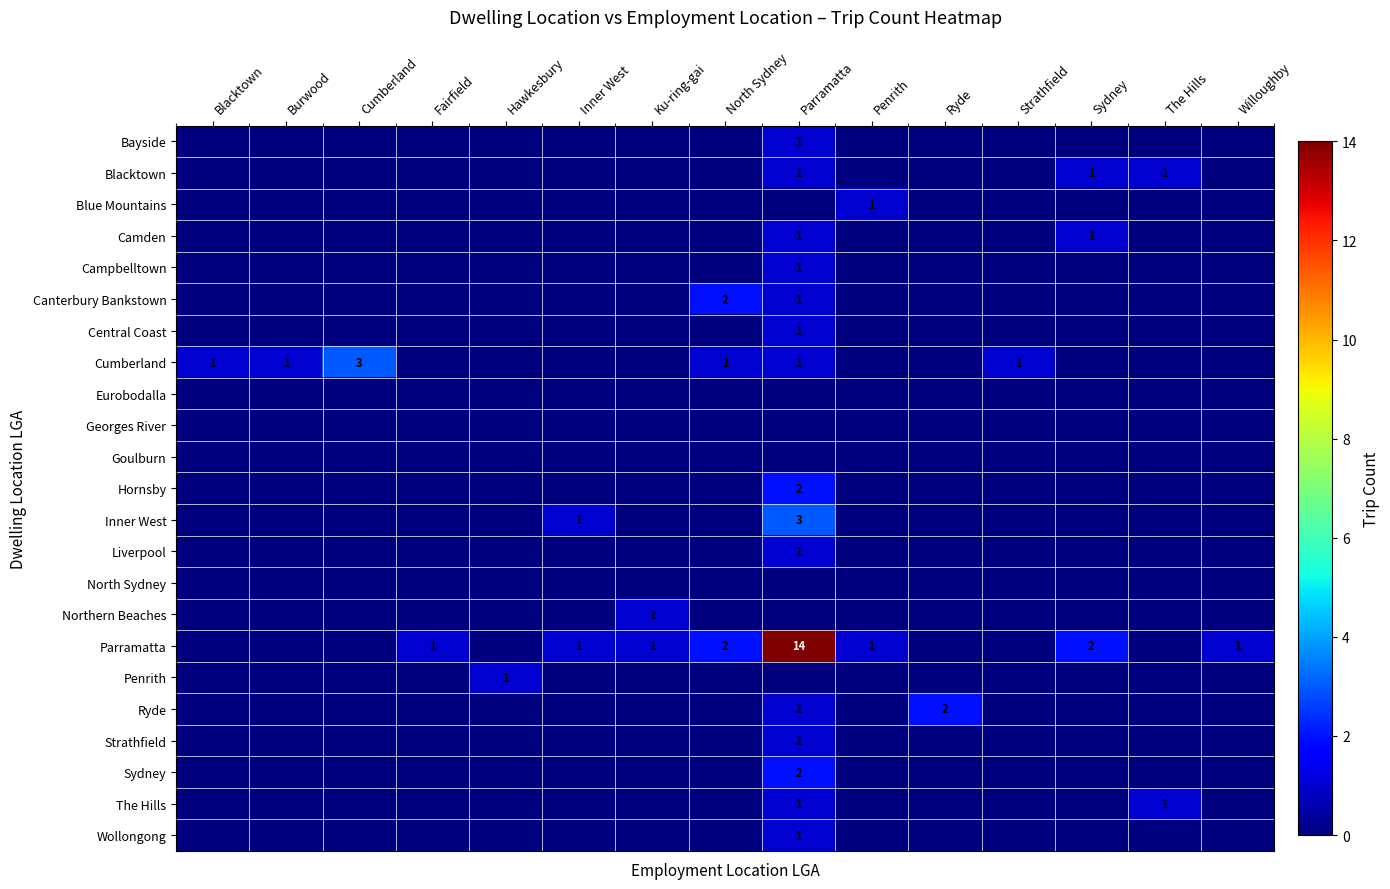

What is the sum of all Inner West values?

4